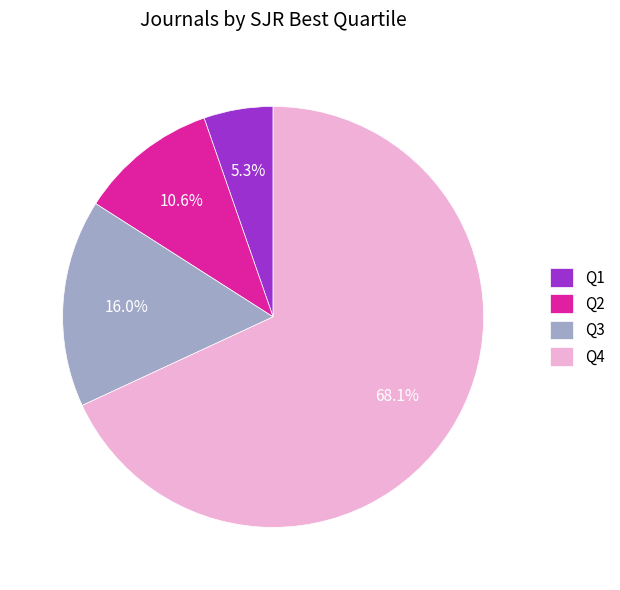

To the nearest percent, what is the average slice percentage?

25%